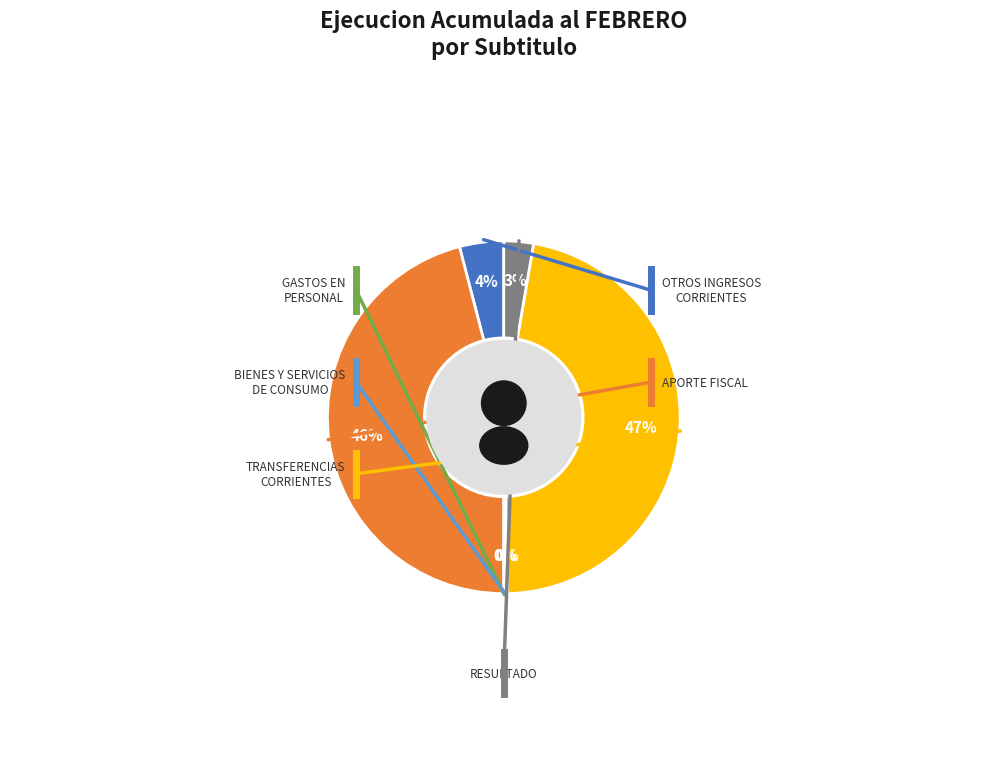

To the nearest percent, what is the combined percentage of GASTOS EN
PERSONAL and APORTE FISCAL?

46%